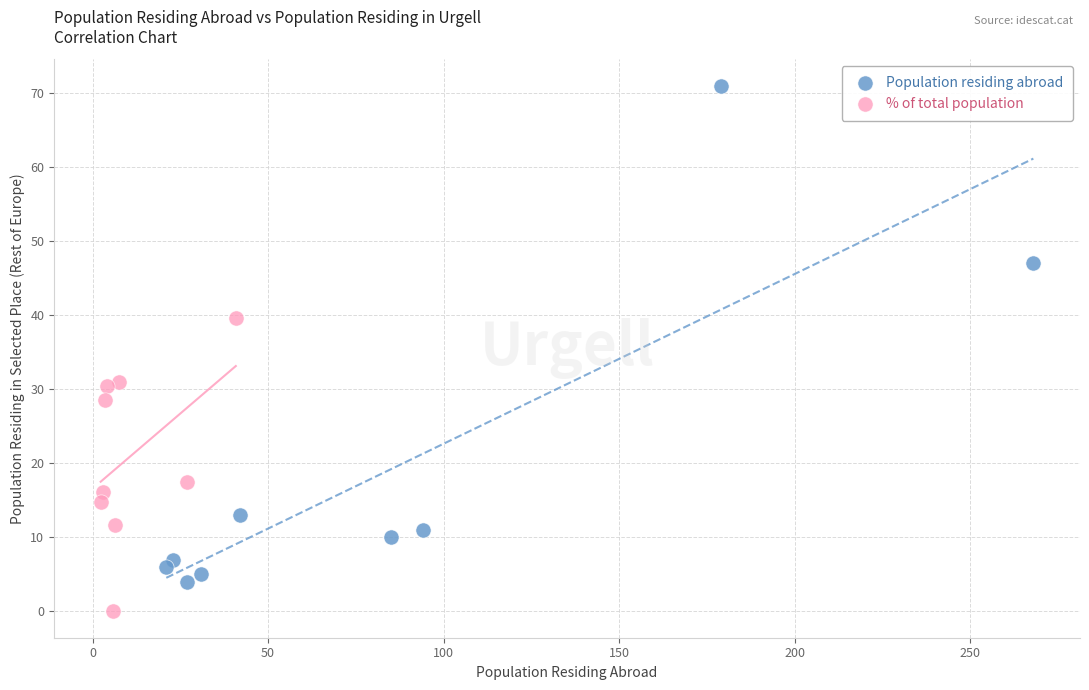

Which series reaches the maximum Y coordinate?

Population residing abroad